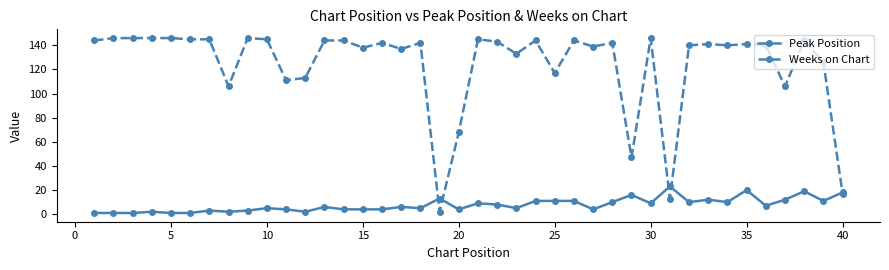

List the series in order of their overall mean, highest first.

Weeks on Chart, Peak Position